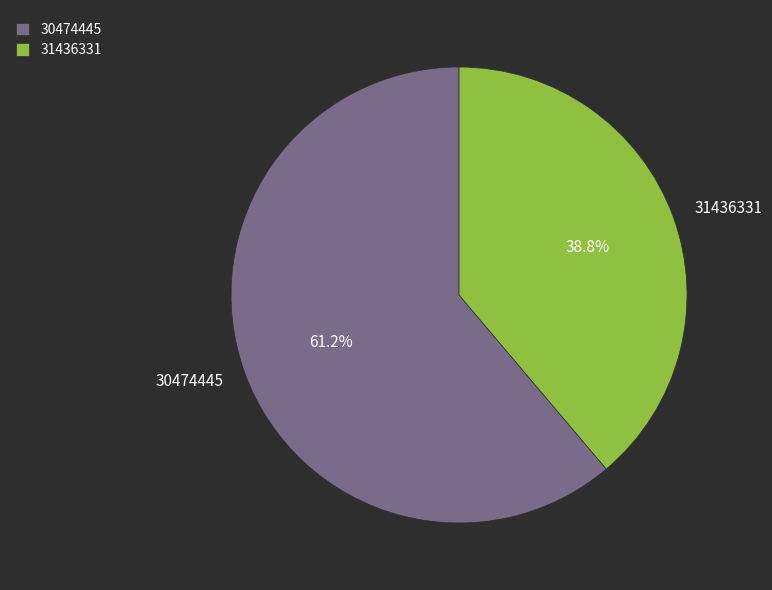

Rank the categories by value from highest to lowest.

30474445, 31436331